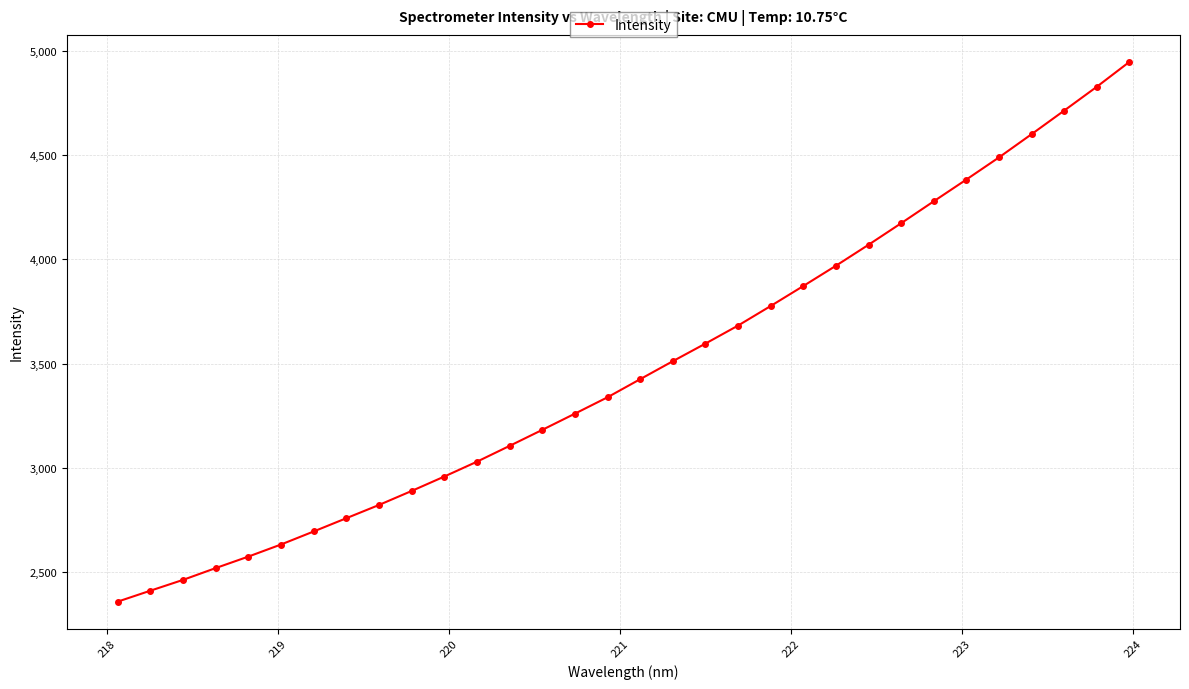

What is the value of the 5th point from the left?

2574.0